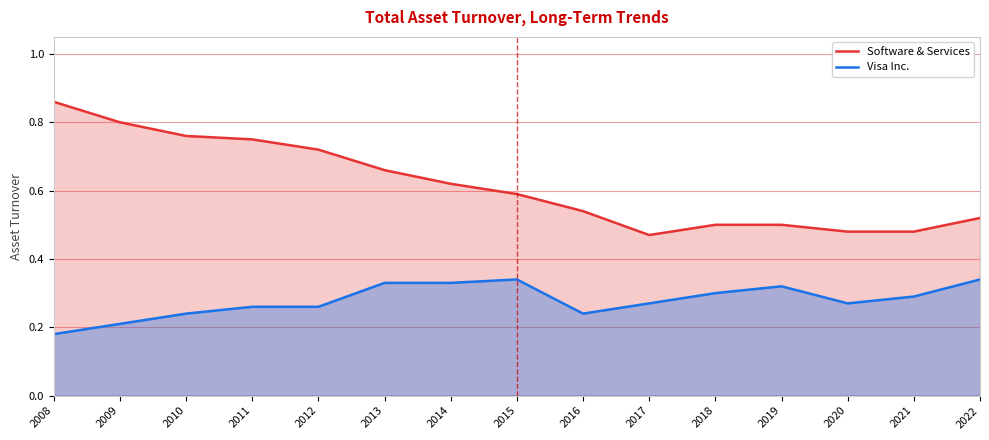

How many lines are shown in the chart?

2